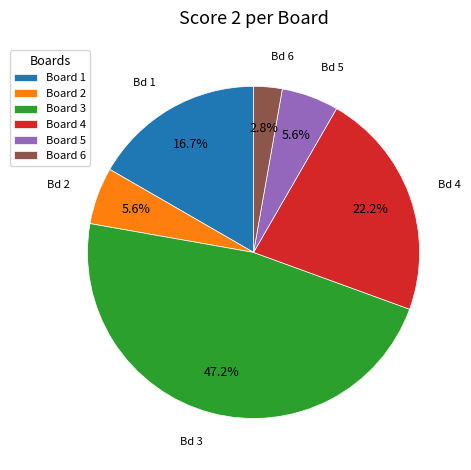

Is there a majority slice in this chart?

No